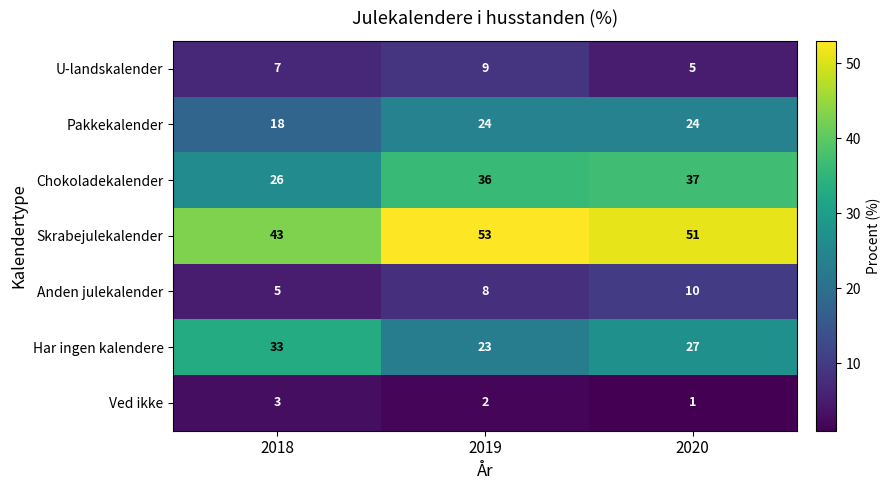

How many categories are shown in the chart?

3